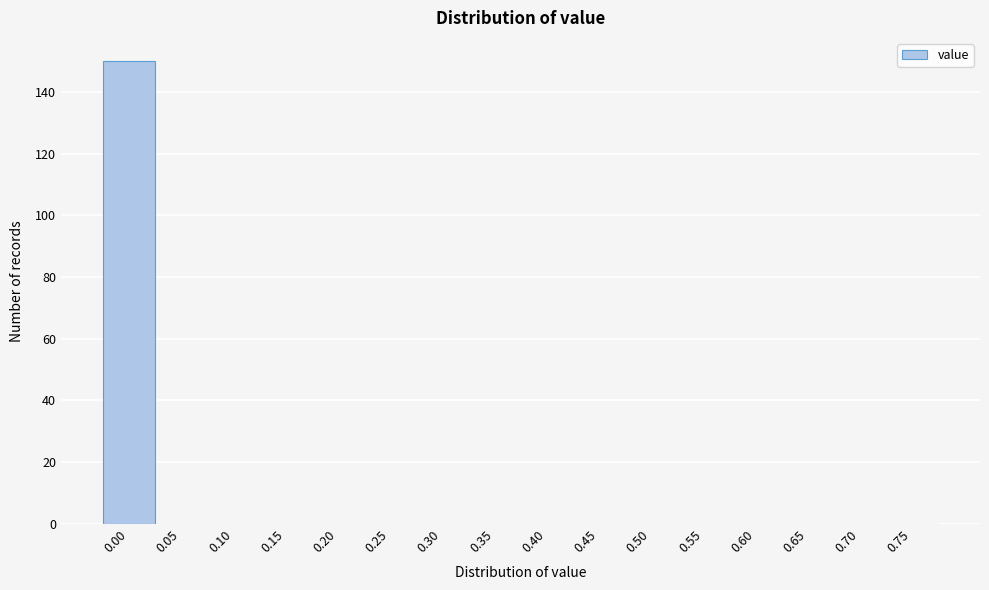

Reading left to right, extract all data points from this chart.

0.00=150	0.05=0	0.10=0	0.15=0	0.20=0	0.25=0	0.30=0	0.35=0	0.40=0	0.45=0	0.50=0	0.55=0	0.60=0	0.65=0	0.70=0	0.75=0